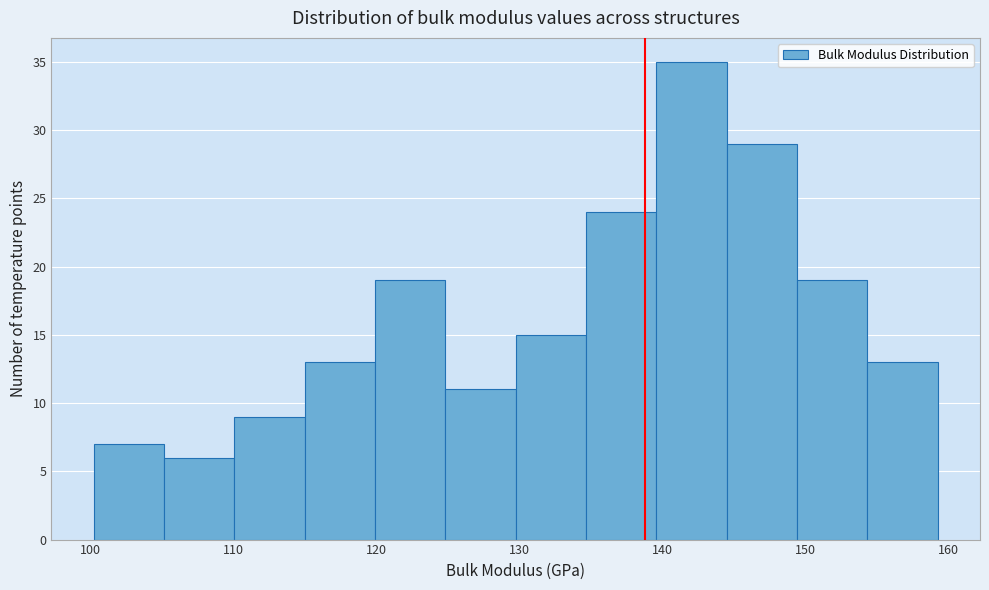

Reading left to right, transcribe this chart: for each bar, give the range it covers on the x-axis and its height. Neither the bar edges nor the heights are printed on the chart, so give them approximately, as read against the axes.

100 to 105: 7
105 to 110: 6
110 to 115: 9
115 to 120: 13
120 to 125: 19
125 to 130: 11
130 to 135: 15
135 to 140: 24
140 to 145: 35
145 to 149: 29
149 to 154: 19
154 to 159: 13